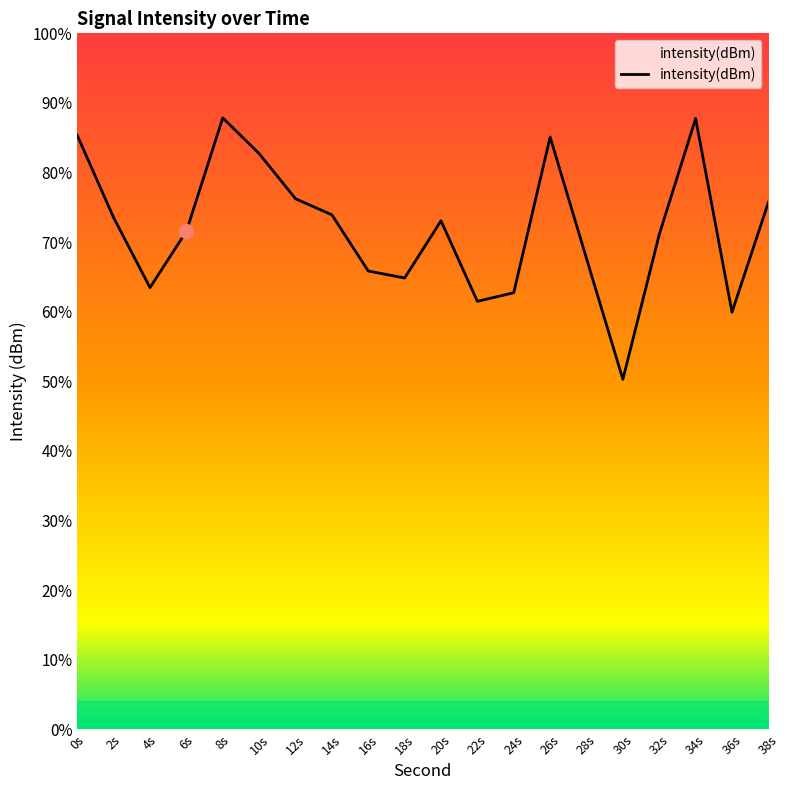

The chart shows a value of -66.4 at 12s. True or false?

False